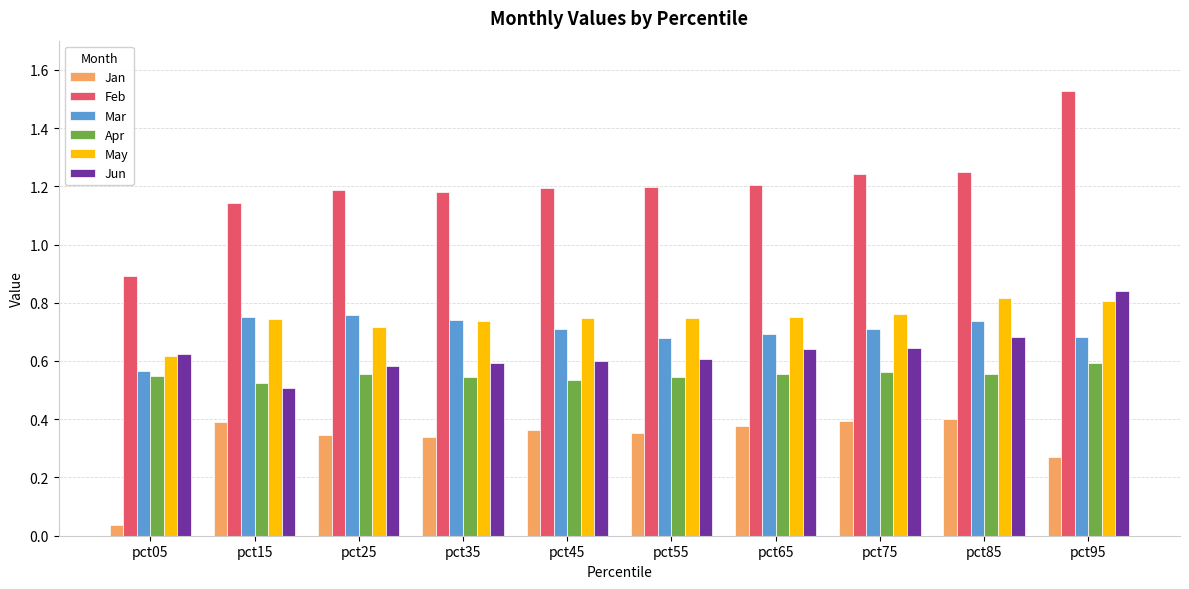

At how many categories does at least one series exceed 1?

9